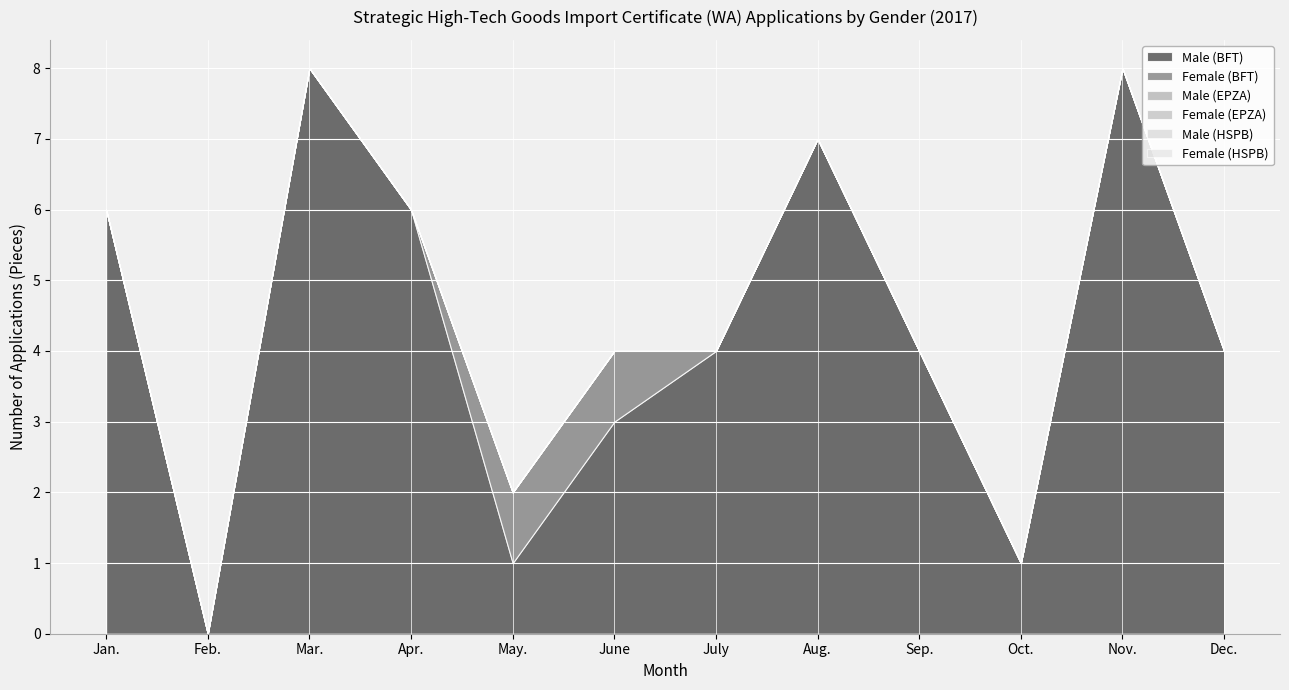

What value does the Female (BFT) series have at May.?

1